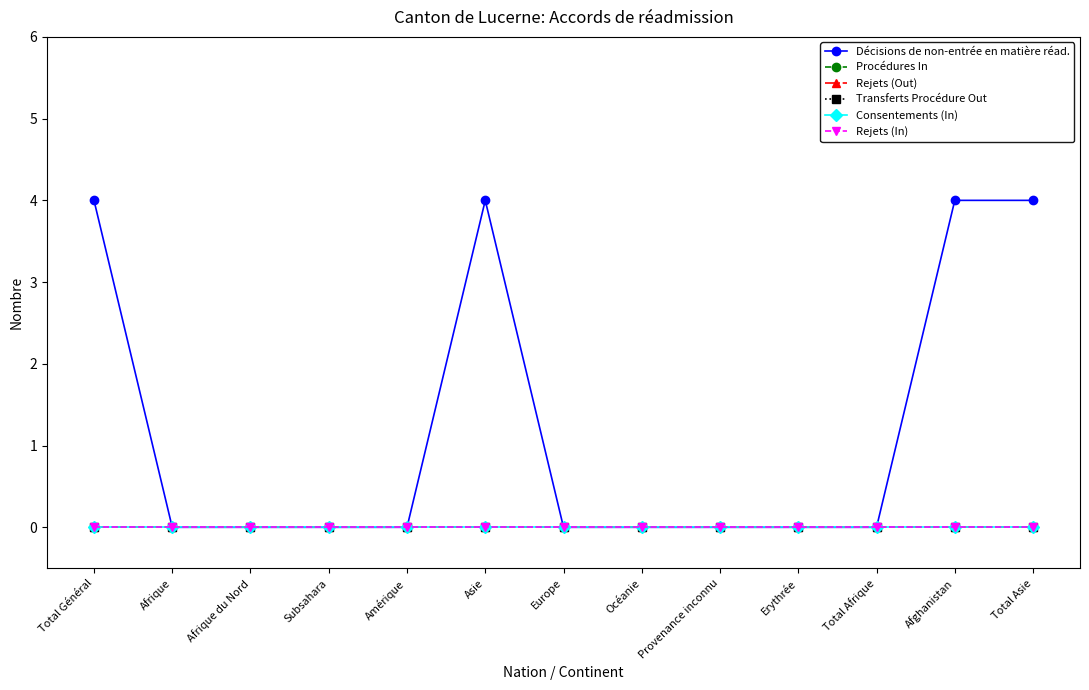

True or false: Procédures In and Consentements (In) intersect in this chart.

False